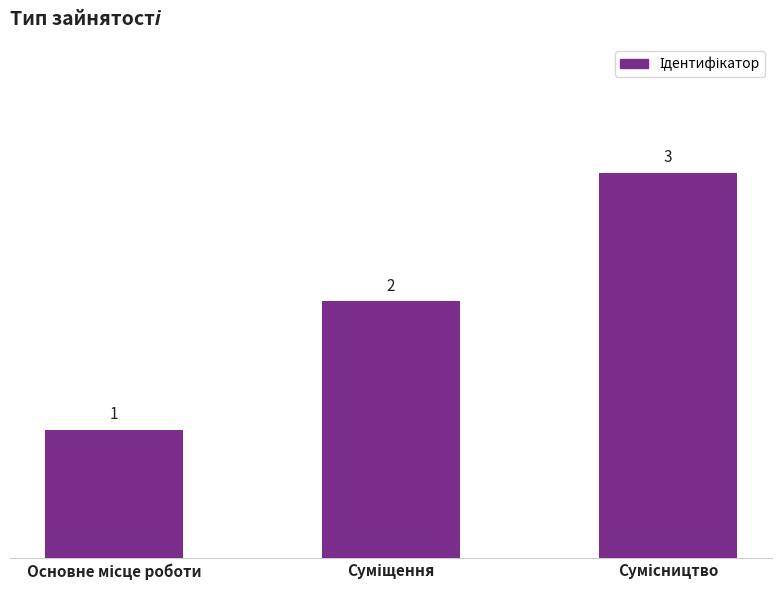

What is the maximum value shown in the chart?

3